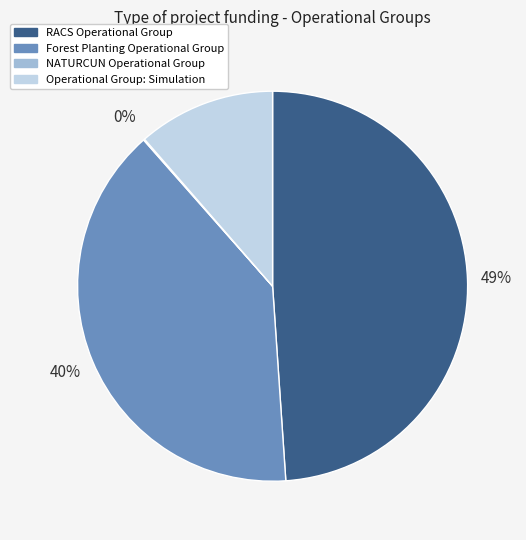

To the nearest percent, what is the average slice percentage?

25%